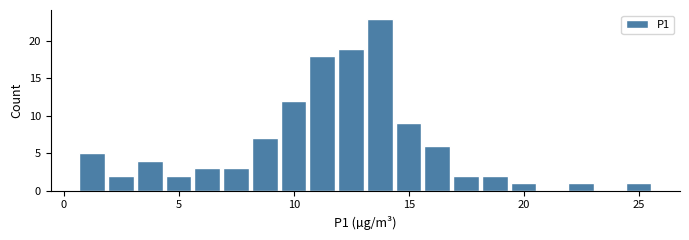

Around what value on the x-axis is the tallest bar? Give the approximate position of its centre, as read against the axis.

13.5